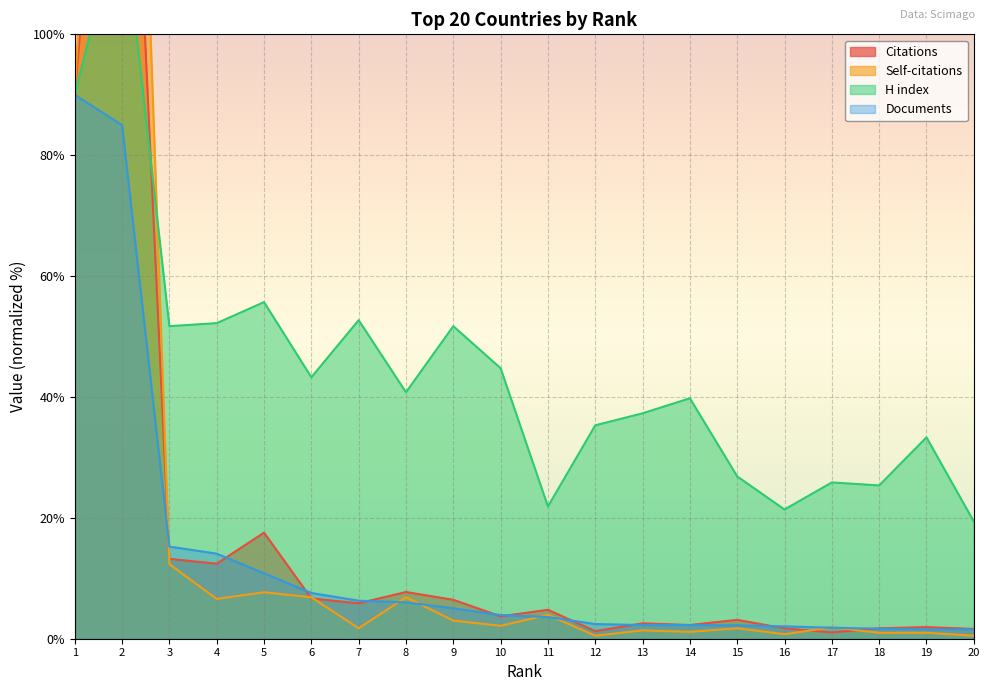

At which category does Self-citations reach its first local valley?

4